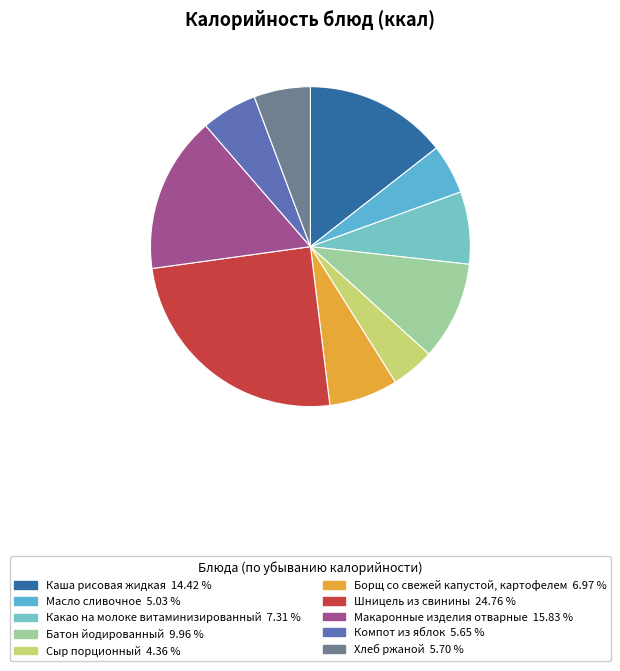

What is the ratio of the value at Макаронные изделия отварные to the value at Борщ со свежей капустой, картофелем?

2.3